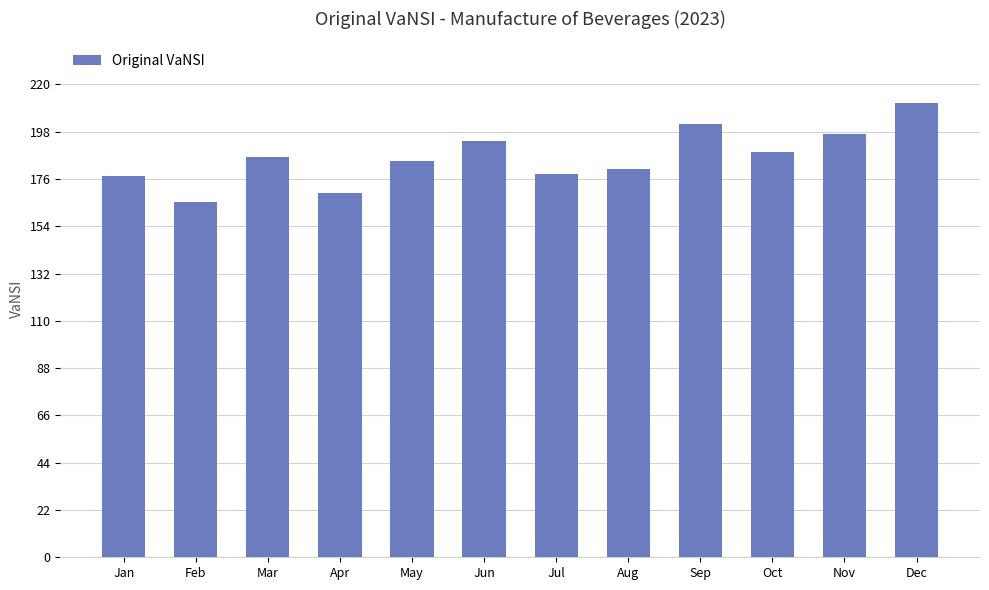

The chart shows a value of 374.5 at Dec. True or false?

False